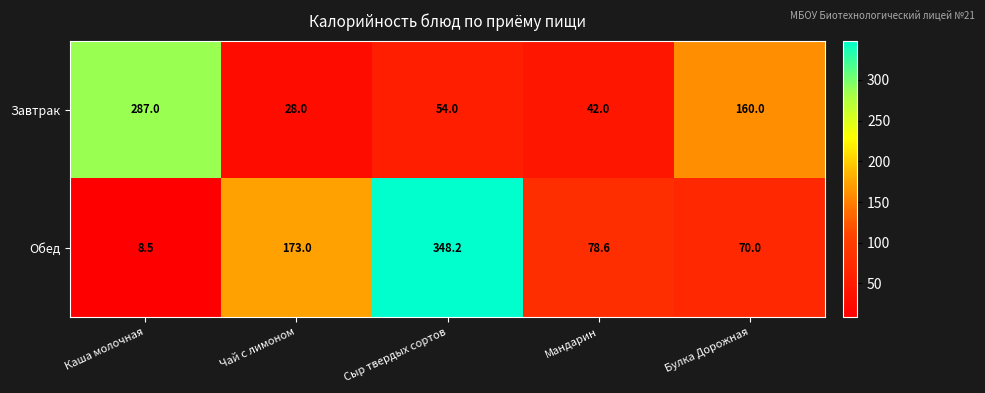

Reading right to left, list all the values displayed in this chart.

Завтрак: Булка Дорожная=160.0	Мандарин=42.0	Сыр твердых сортов=54.0	Чай с лимоном=28.0	Каша молочная=287.0
Обед: Булка Дорожная=70.0	Мандарин=78.6	Сыр твердых сортов=348.2	Чай с лимоном=173.0	Каша молочная=8.5